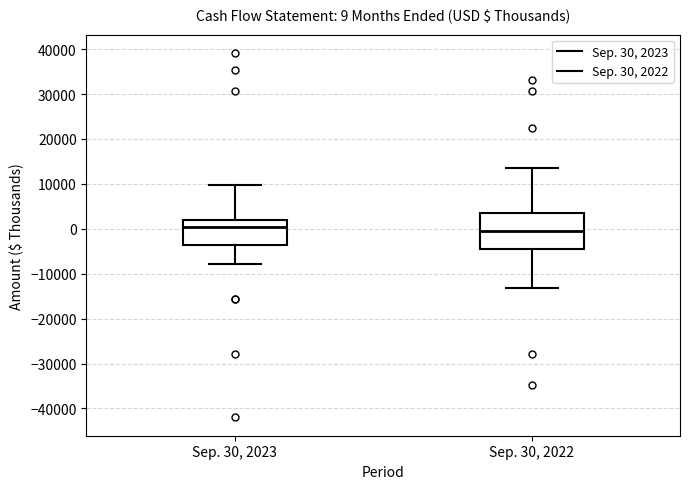

Which box is the tallest, from its lower edge to its upper edge?

Sep. 30, 2022